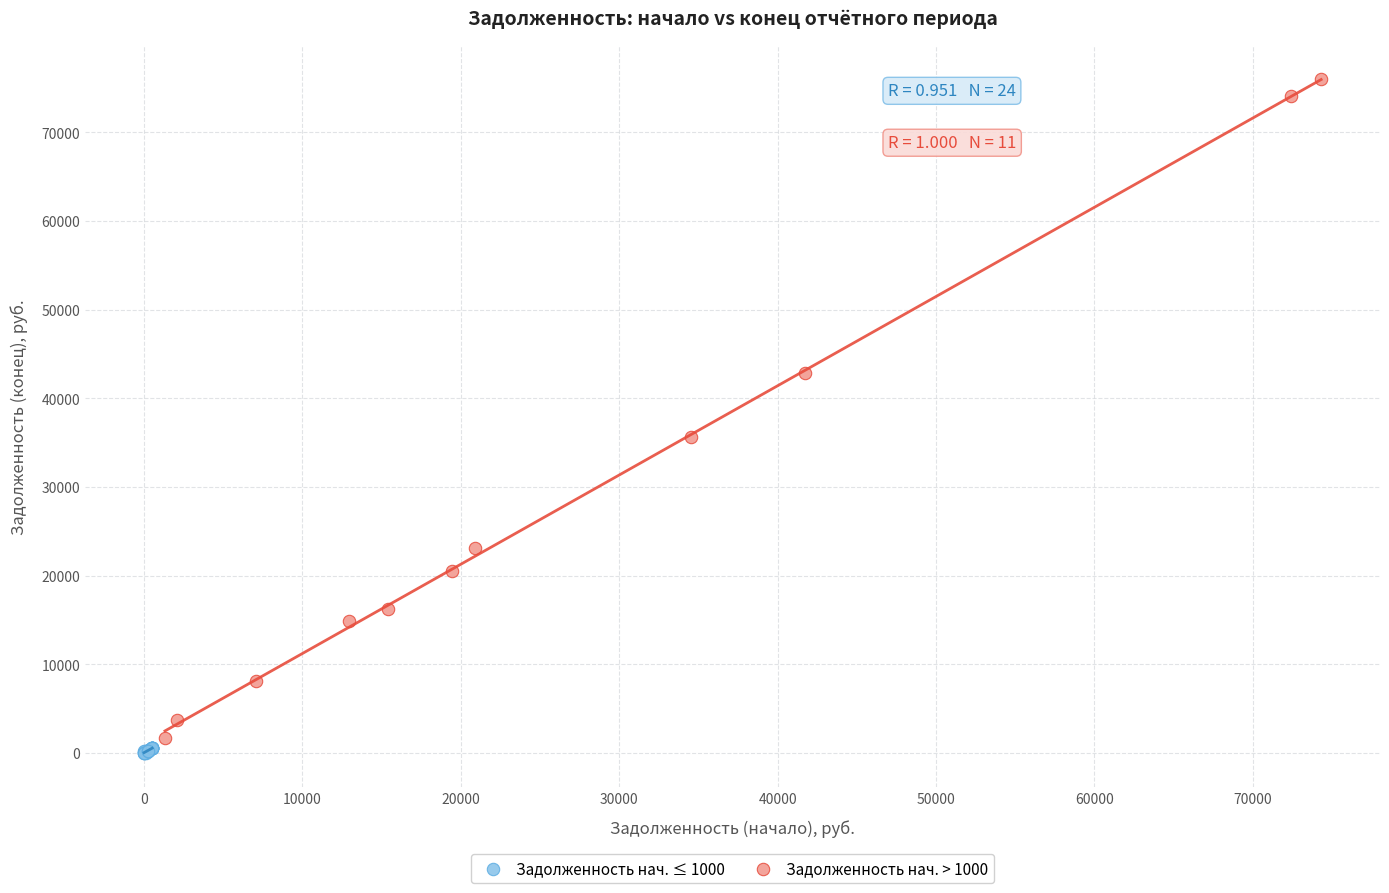

Which series has the largest Y range (max minus min)?

Задолженность нач. > 1000